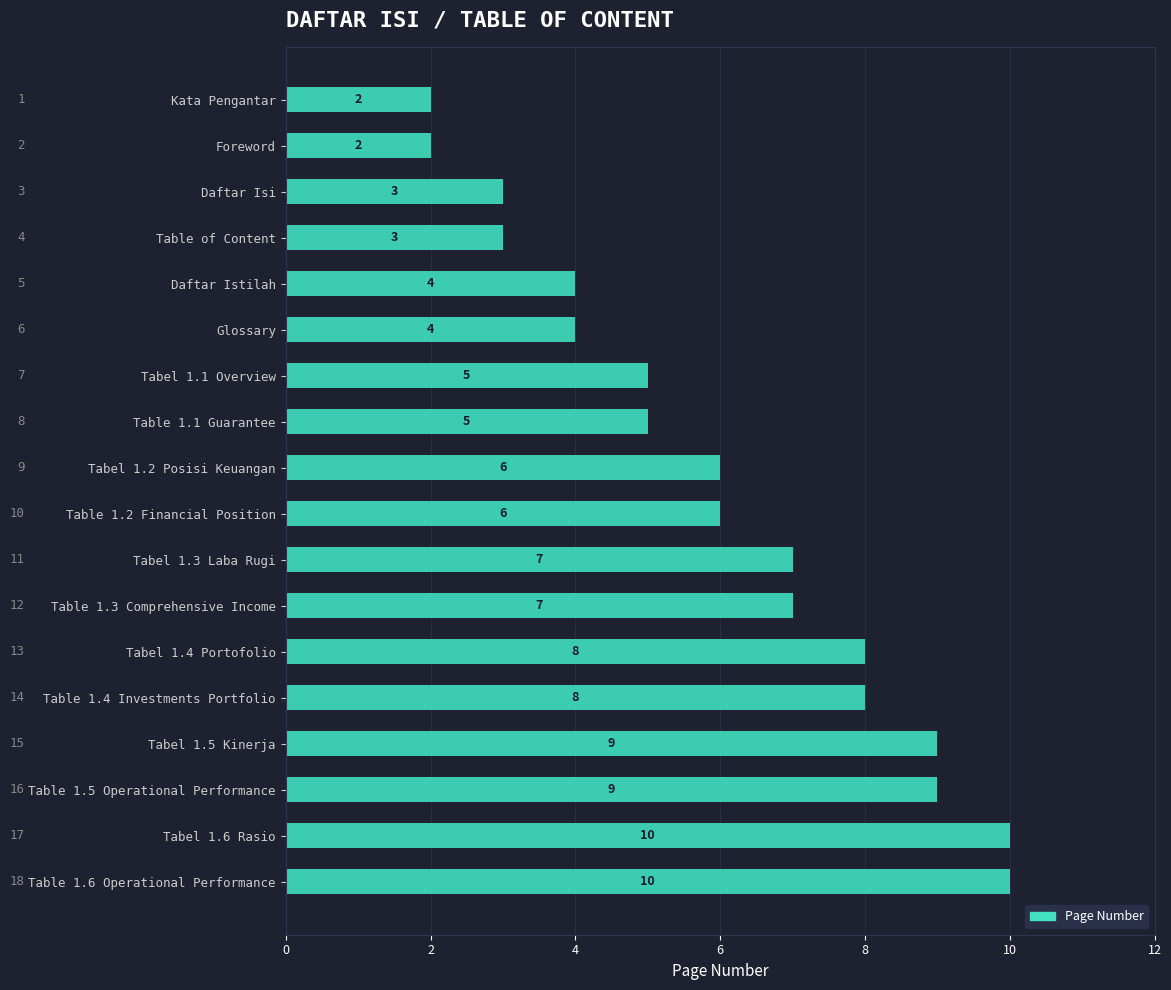

What is the label of the 5th bar from the top?

Daftar Istilah